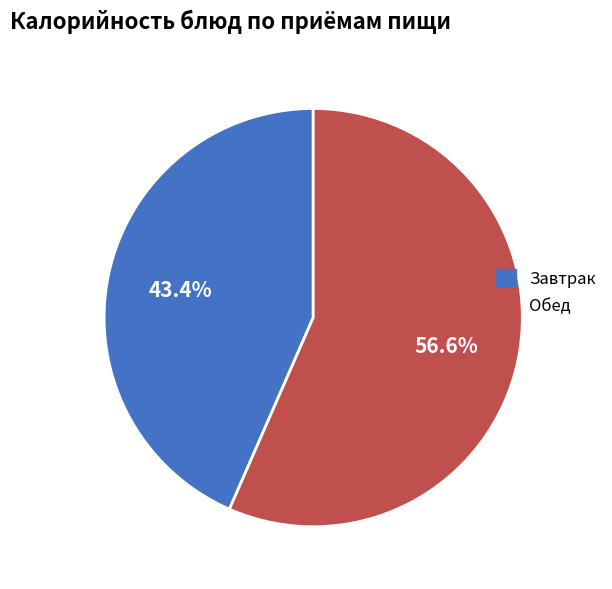

Is there any slice that represents more than half of the pie?

Yes